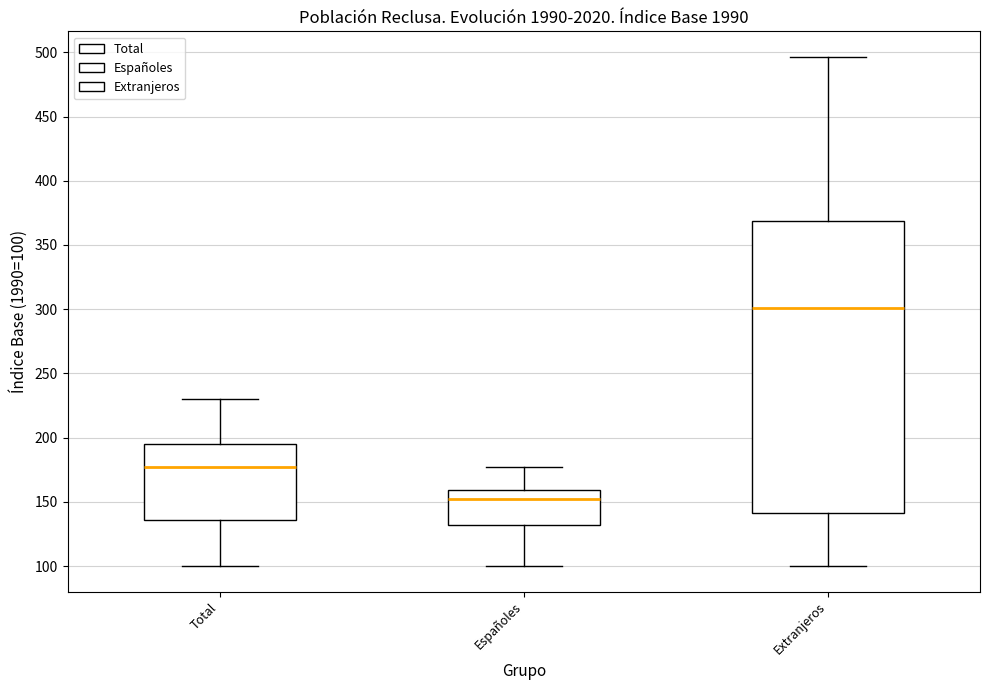

Reading left to right, transcribe this box plot: for each box, give where its median line is, the range the box spans, and where its two whiskers end, as read against the y-axis. The values are not printed on the chart, so give them approximately, as read against the axis.

Total: median 175, box 135 to 195, whiskers 100 to 230
Españoles: median 150, box 130 to 160, whiskers 100 to 175
Extranjeros: median 300, box 140 to 370, whiskers 100 to 495